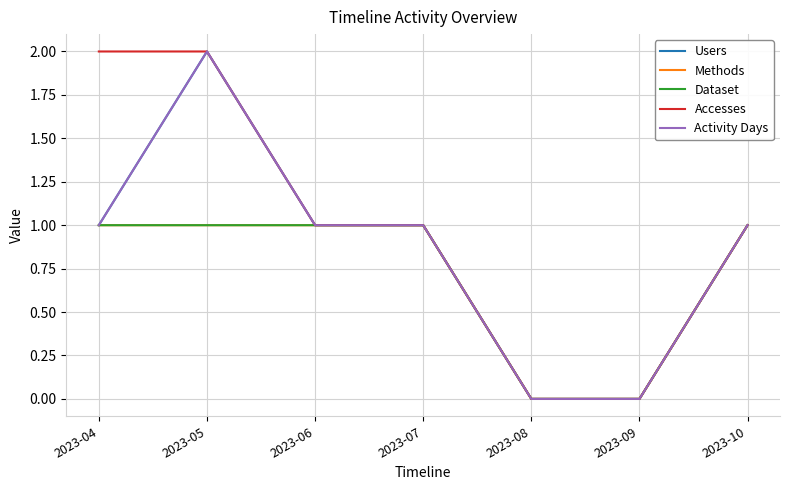

Which series has the largest total across all categories?

Accesses